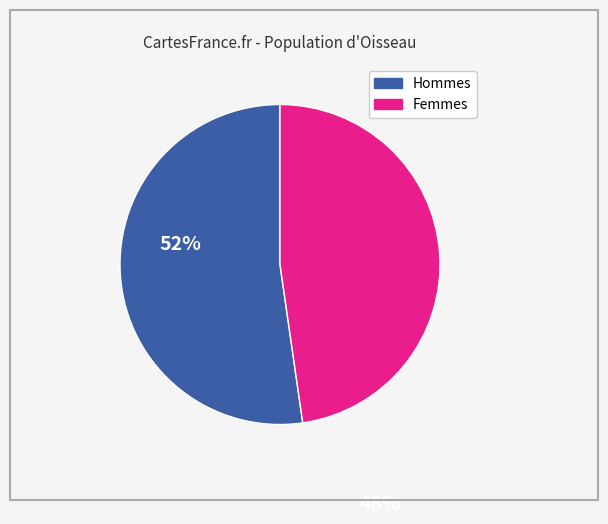

Does any single category account for the majority?

Yes